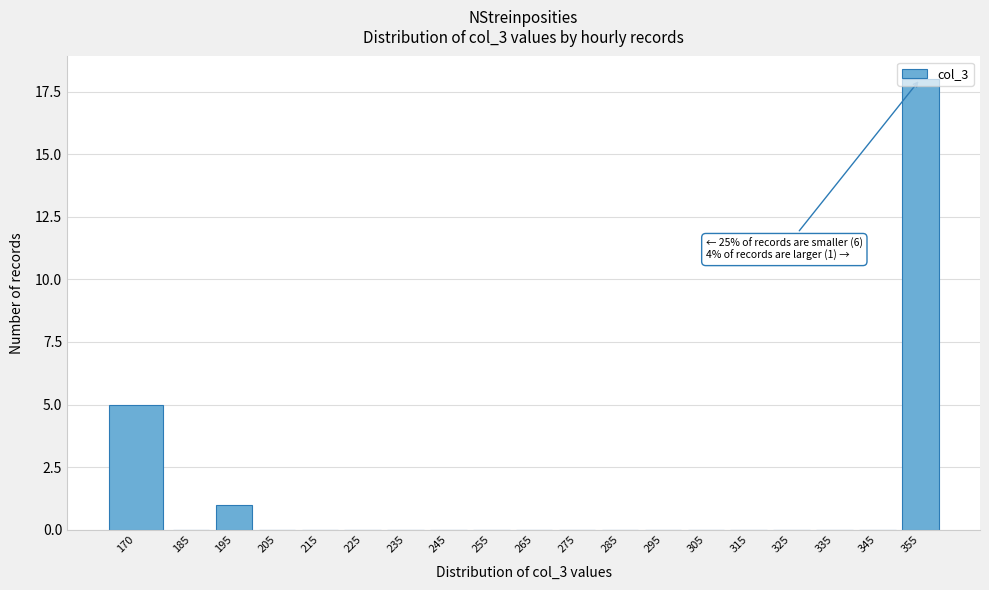

What is the sum of the values at 170 and 205?

5